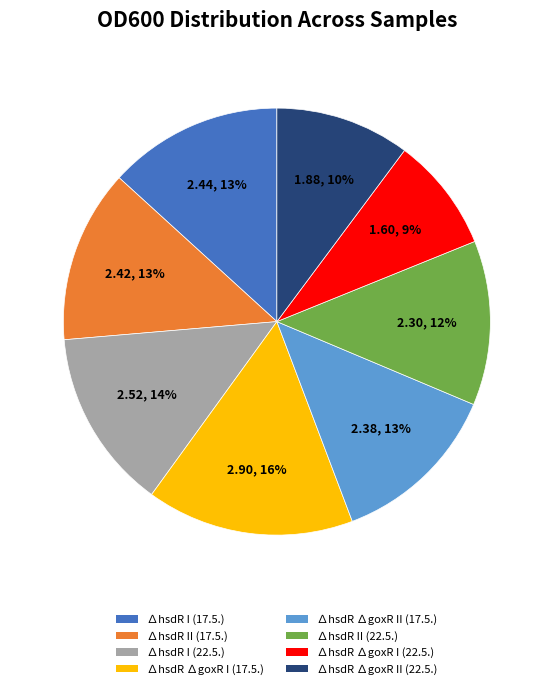

What is the largest slice in the pie chart?

∆hsdR ∆goxR I (17.5.)